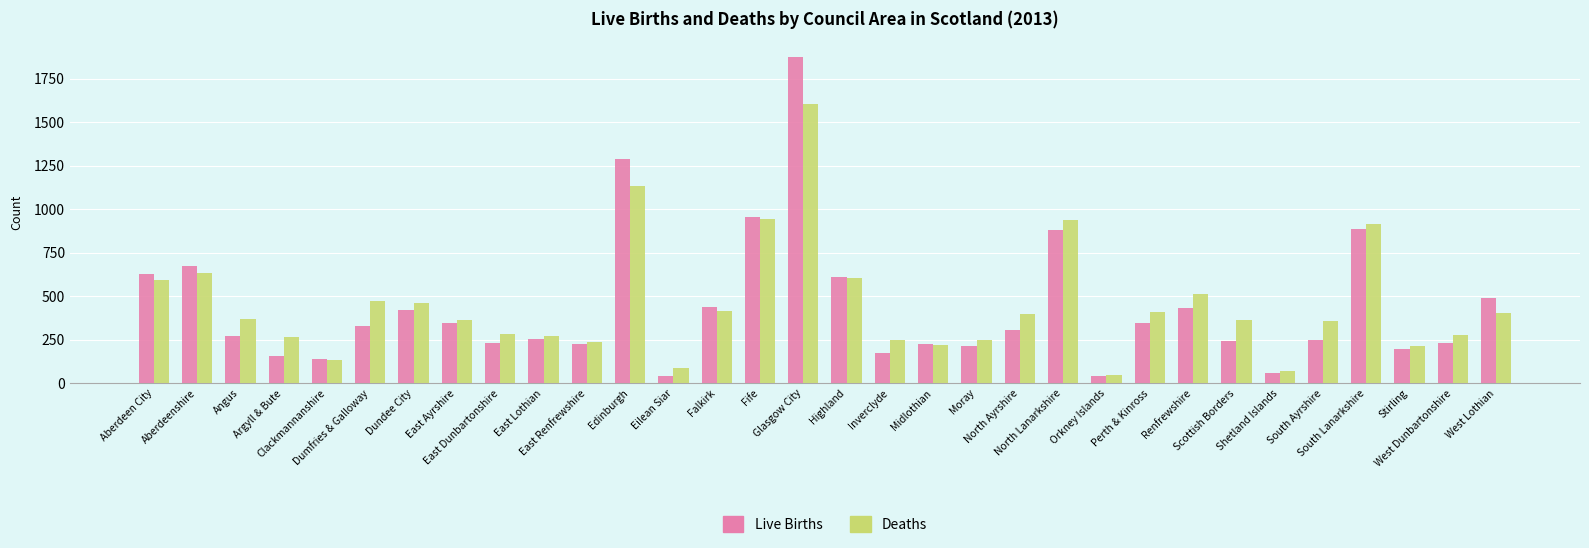

Which series has the largest range (max minus min)?

Live Births